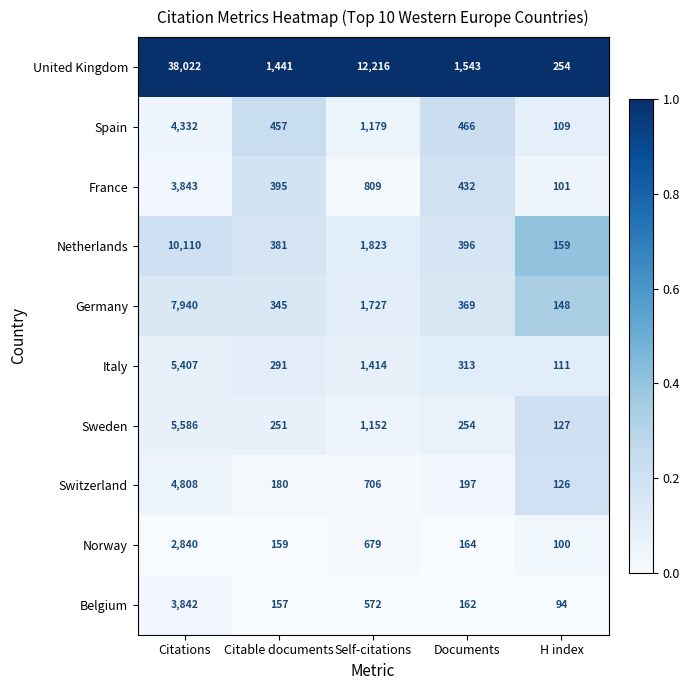

At which label does Switzerland first exceed 197?

Citations